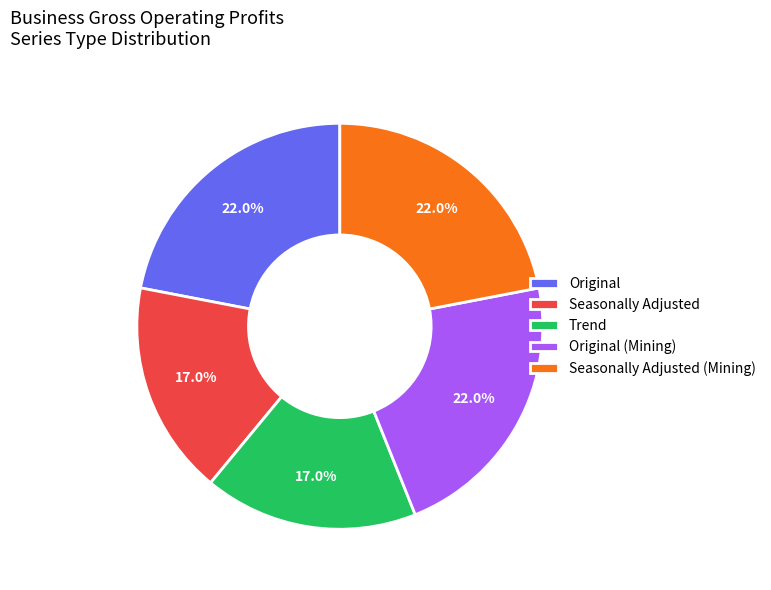

What is the ratio of the value at Original to the value at Original (Mining)?

1.0